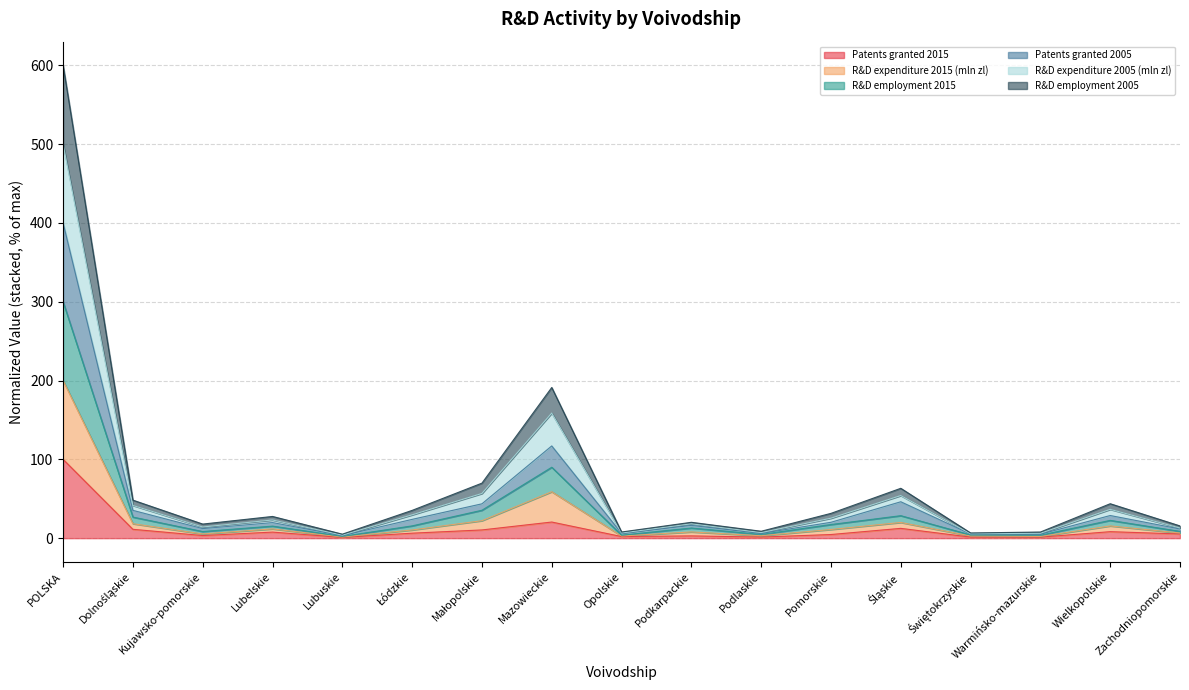

Where is the first local minimum for Patents granted 2005?

Kujawsko-pomorskie